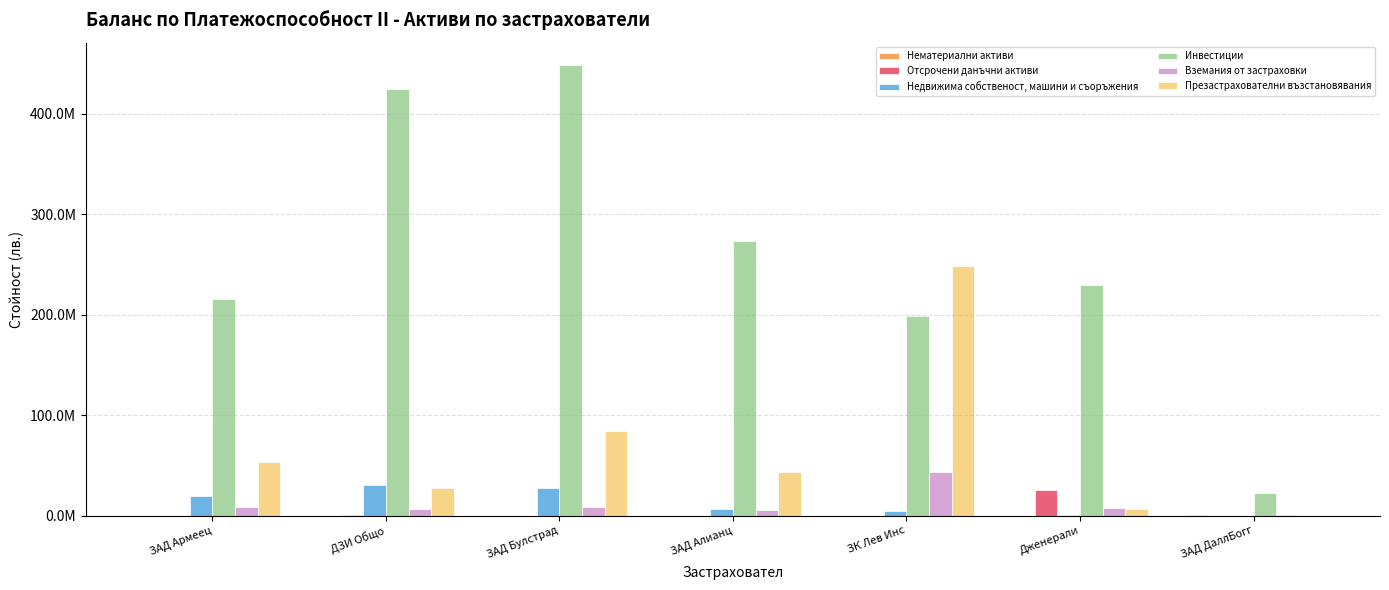

Are the bars horizontal?

No